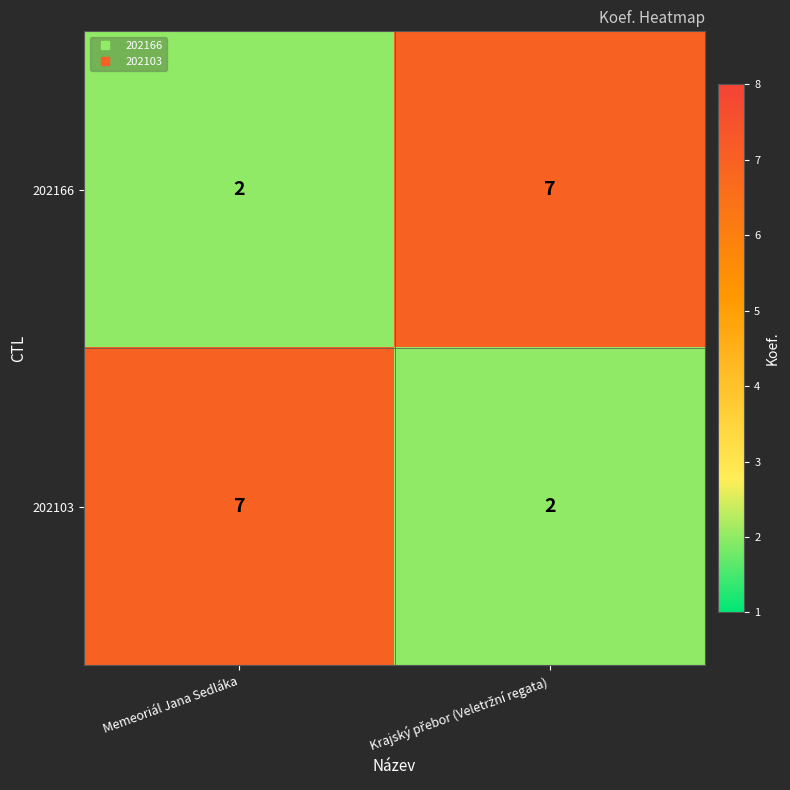

What is the sum of all 202103 values?

9